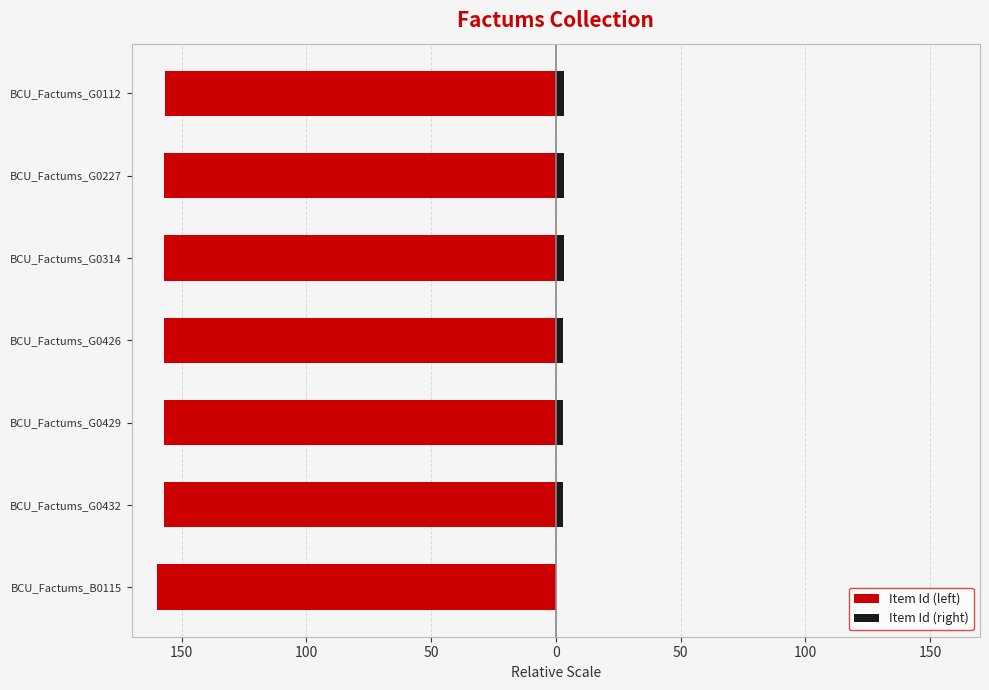

What is the spread (max minus min) of values at BCU_Factums_G0314?

160.0